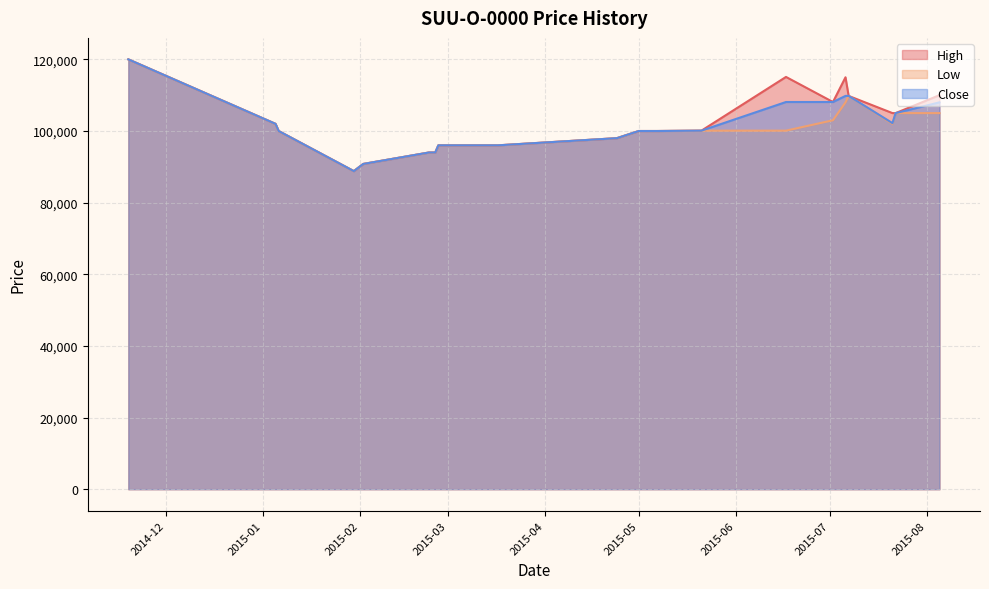

Which series changed the most between 2015-02-02 and 2015-07-06?

High